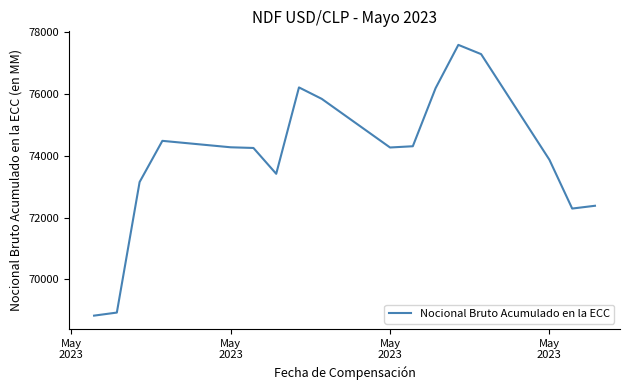

What is the minimum value shown in the chart?

68822.7